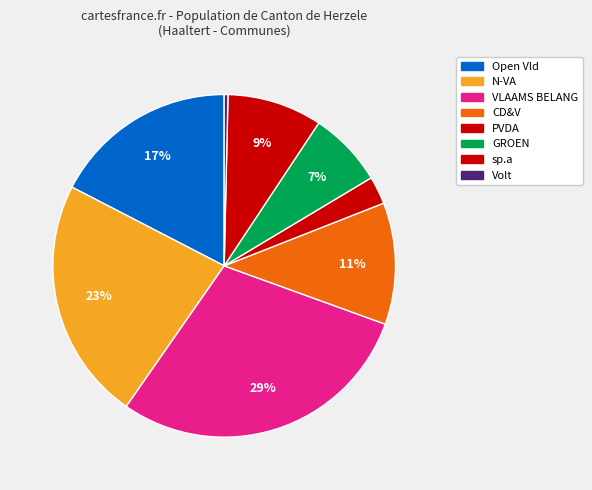

Is there a majority slice in this chart?

No